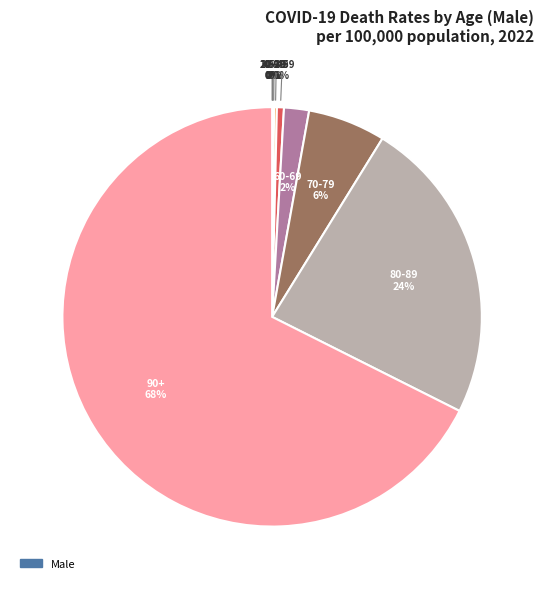

To the nearest percent, what is the average slice percentage?

10%